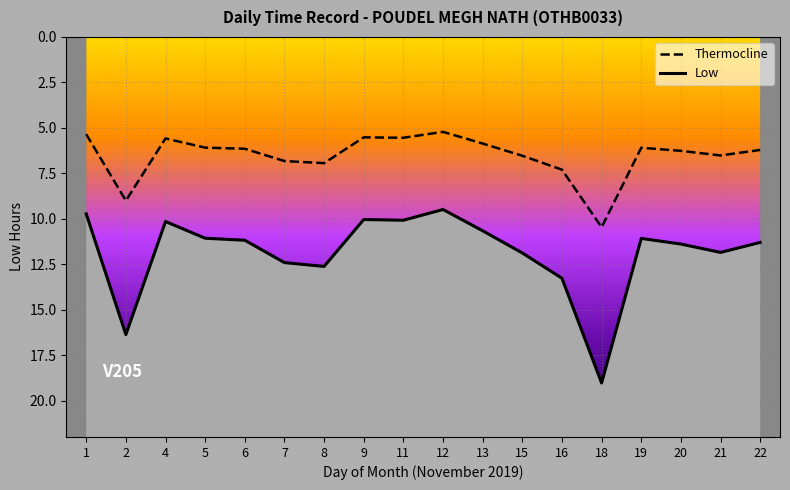

Read the Thermocline value at 21.

6.5